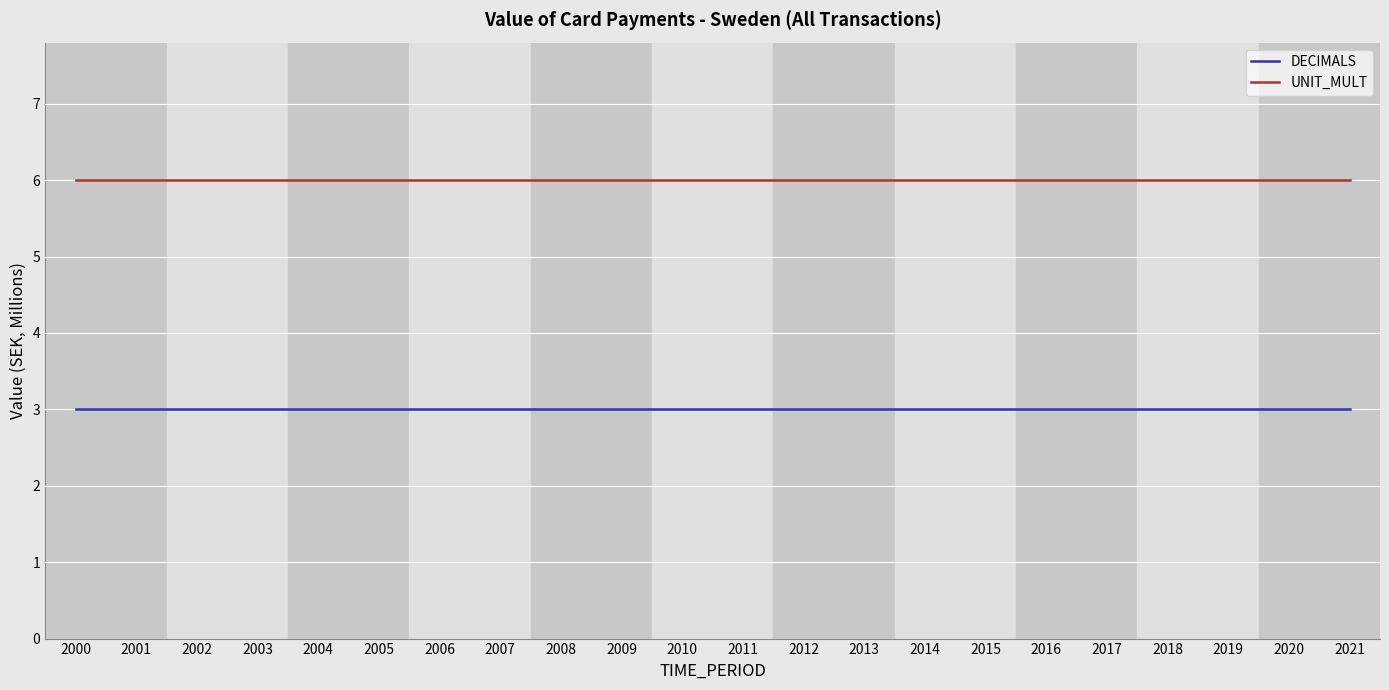

List the series in order of their peak value, highest first.

UNIT_MULT, DECIMALS